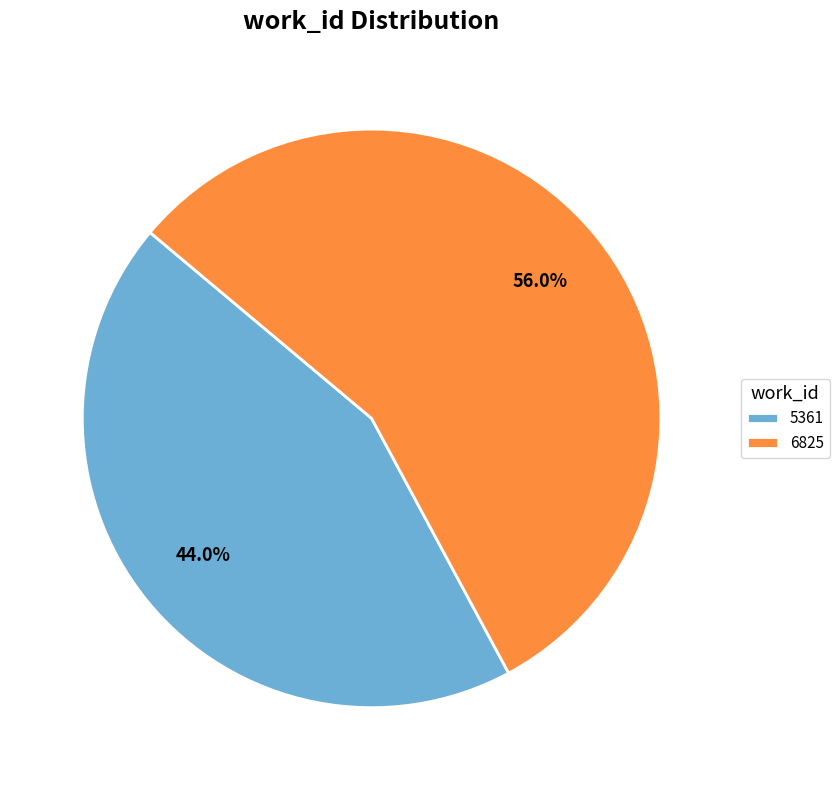

What percentage is the 6825 slice, to the nearest percent?

56%